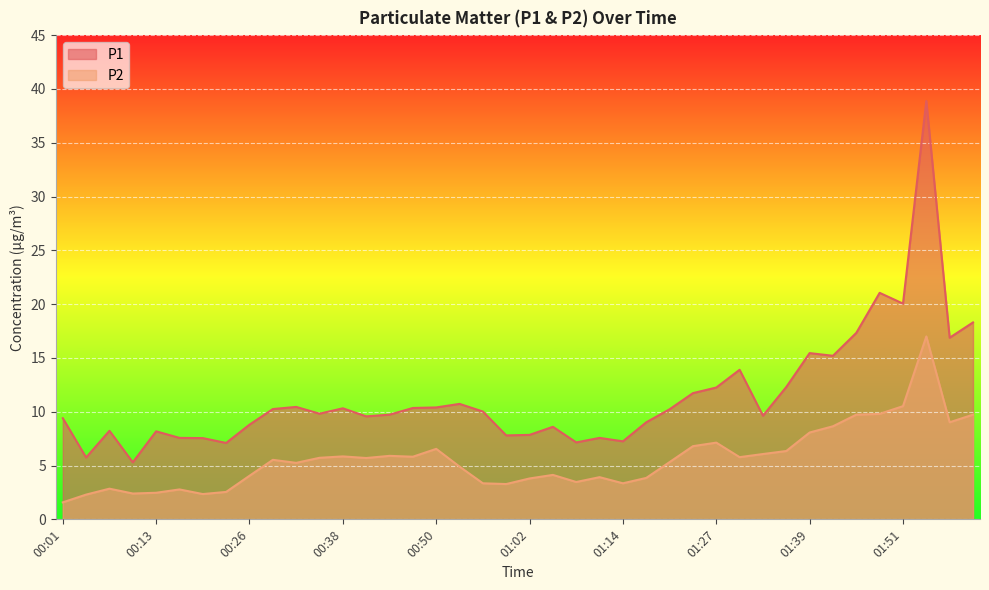

What is the average value of the P1 series?

11.4